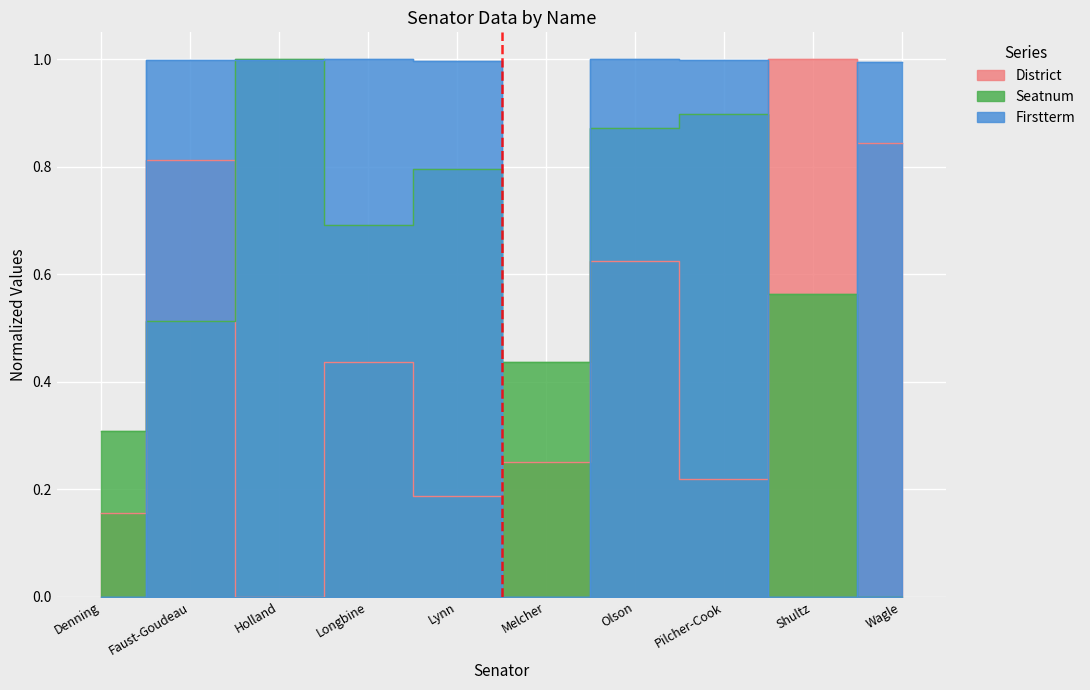

What are all the series names shown in the legend?

District, Seatnum, Firstterm